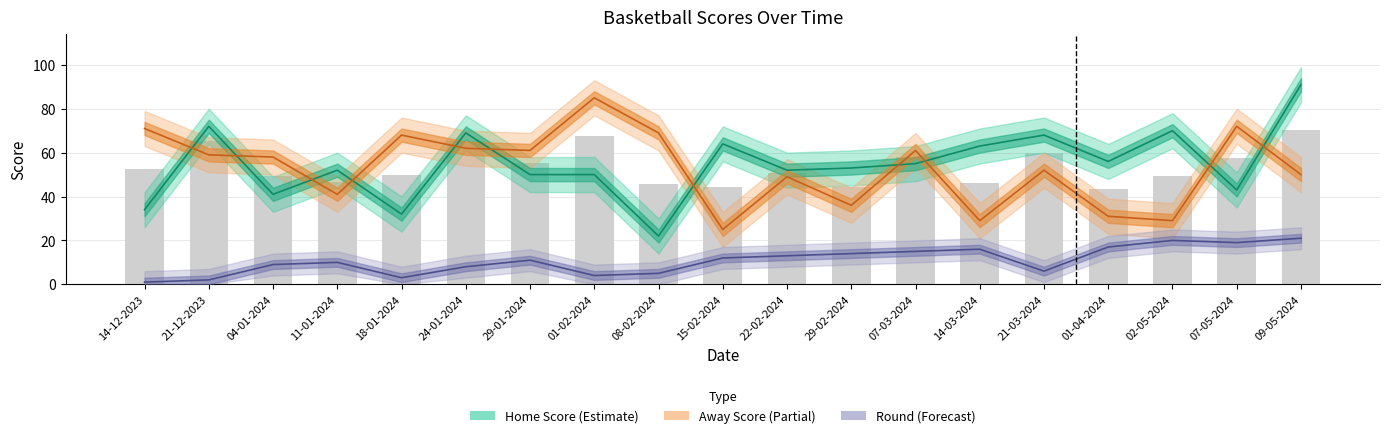

Reading left to right, transcribe all the data shown in this chart.

Home Score: 14-12-2023=34	21-12-2023=72	04-01-2024=41	11-01-2024=52	18-01-2024=32	24-01-2024=69	29-01-2024=50	01-02-2024=50	08-02-2024=22	15-02-2024=64	22-02-2024=52	29-02-2024=53	07-03-2024=55	14-03-2024=63	21-03-2024=68	01-04-2024=56	02-05-2024=70	07-05-2024=43	09-05-2024=91
Away Score: 14-12-2023=71	21-12-2023=59	04-01-2024=58	11-01-2024=41	18-01-2024=68	24-01-2024=62	29-01-2024=61	01-02-2024=85	08-02-2024=69	15-02-2024=25	22-02-2024=49	29-02-2024=36	07-03-2024=61	14-03-2024=29	21-03-2024=52	01-04-2024=31	02-05-2024=29	07-05-2024=72	09-05-2024=50
Round: 14-12-2023=1	21-12-2023=2	04-01-2024=9	11-01-2024=10	18-01-2024=3	24-01-2024=8	29-01-2024=11	01-02-2024=4	08-02-2024=5	15-02-2024=12	22-02-2024=13	29-02-2024=14	07-03-2024=15	14-03-2024=16	21-03-2024=6	01-04-2024=17	02-05-2024=20	07-05-2024=19	09-05-2024=21